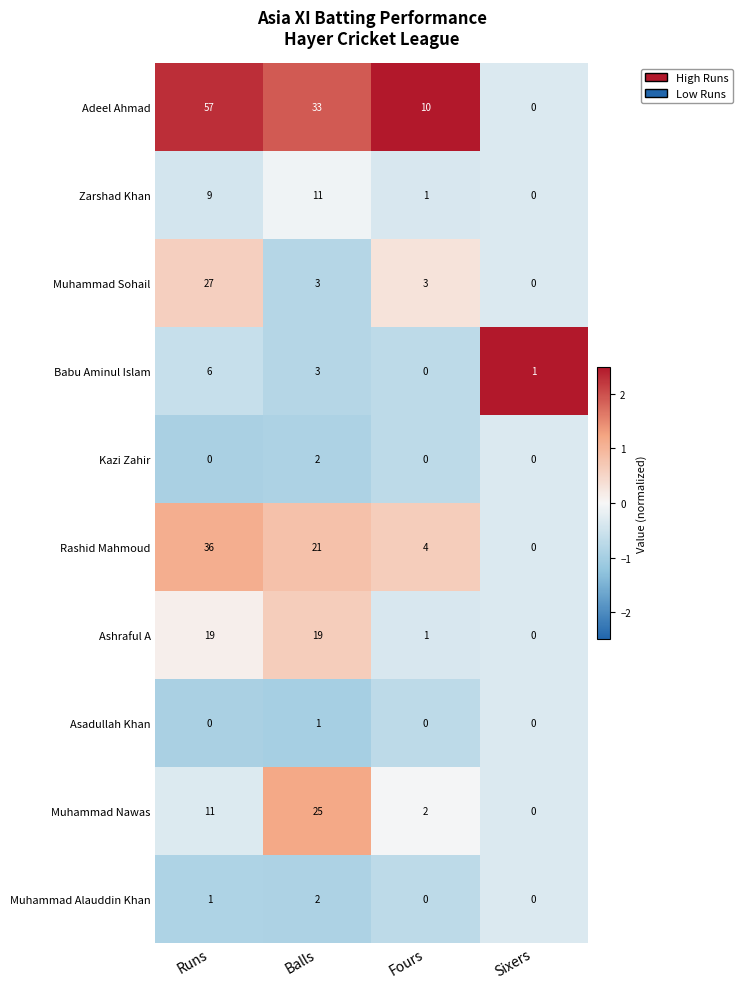

What is the spread (max minus min) of values at Balls?

32